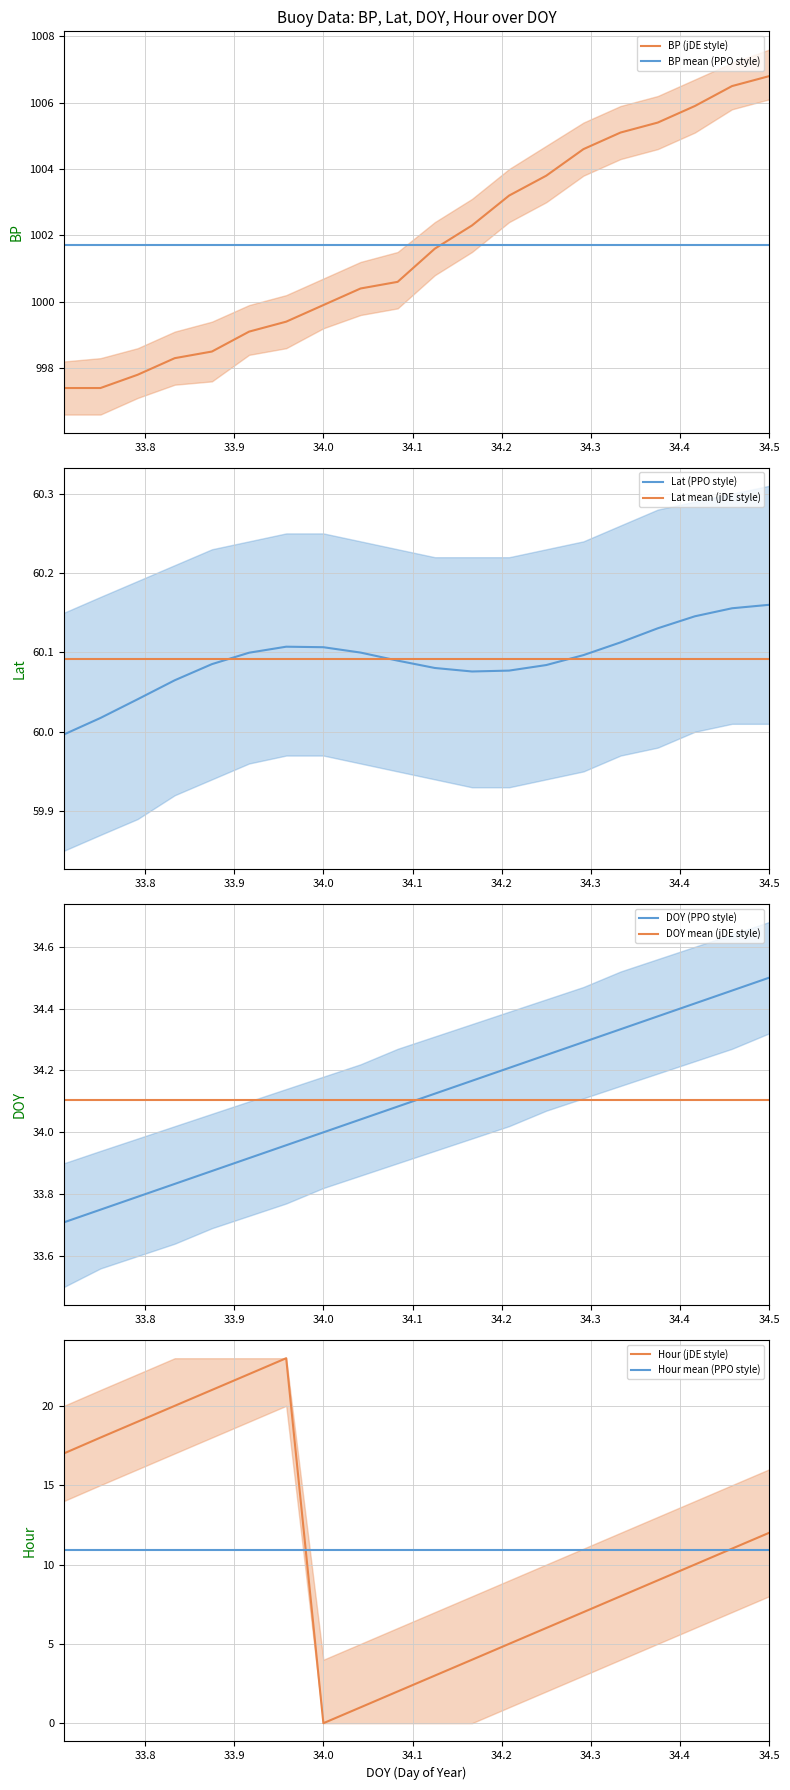

What is the minimum value for BP (jDE style)?

997.4